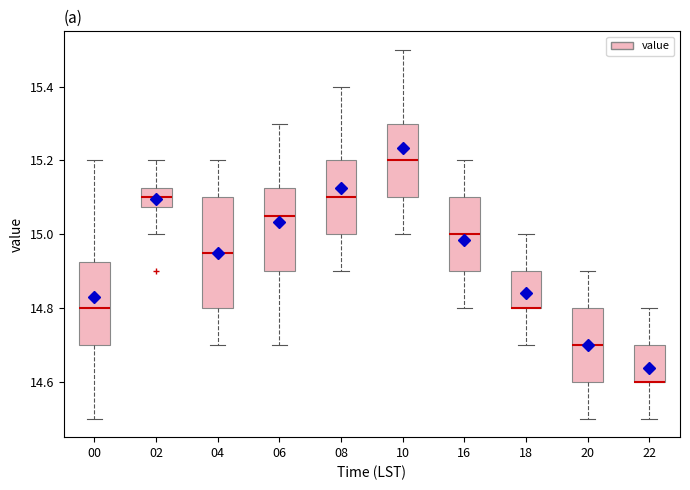

Reading left to right, read every box against the y-axis: the position of its median line, the range the box covers, and the ends of its whiskers. The values are not printed on the chart, so give them approximately, as read against the axis.

00: median 14.80, box 14.70 to 14.92, whiskers 14.50 to 15.20
02: median 15.10, box 15.08 to 15.12, whiskers 15.00 to 15.20
04: median 14.96, box 14.80 to 15.10, whiskers 14.70 to 15.20
06: median 15.06, box 14.90 to 15.12, whiskers 14.70 to 15.30
08: median 15.10, box 15.00 to 15.20, whiskers 14.90 to 15.40
10: median 15.20, box 15.10 to 15.30, whiskers 15.00 to 15.50
16: median 15.00, box 14.90 to 15.10, whiskers 14.80 to 15.20
18: median 14.80 (drawn on the box's lower edge), box 14.80 to 14.90, whiskers 14.70 to 15.00
20: median 14.70, box 14.60 to 14.80, whiskers 14.50 to 14.90
22: median 14.60 (drawn on the box's lower edge), box 14.60 to 14.70, whiskers 14.50 to 14.80